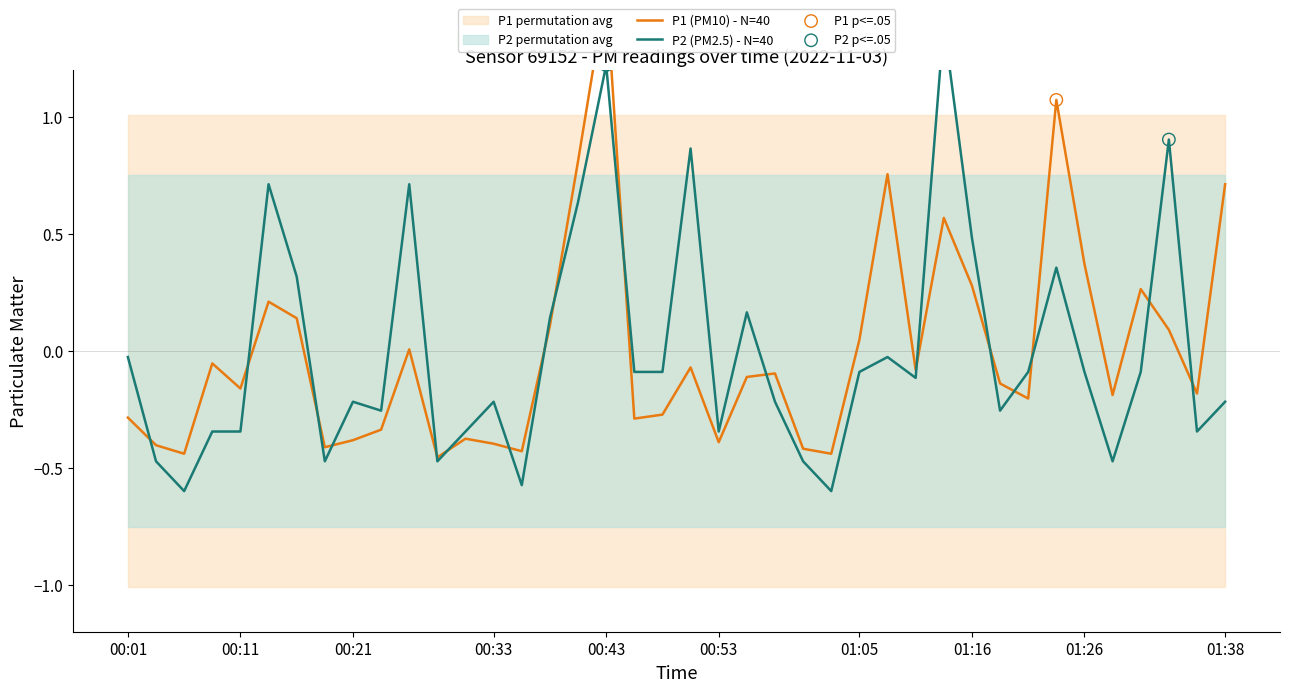

What are all the series names shown in the legend?

P1, P2